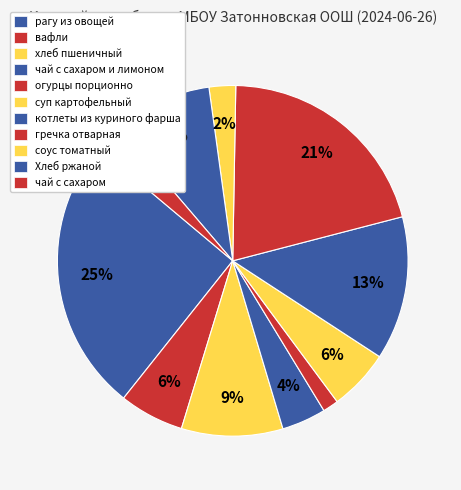

The Хлеб ржаной slice represents 9% of the pie. True or false?

True